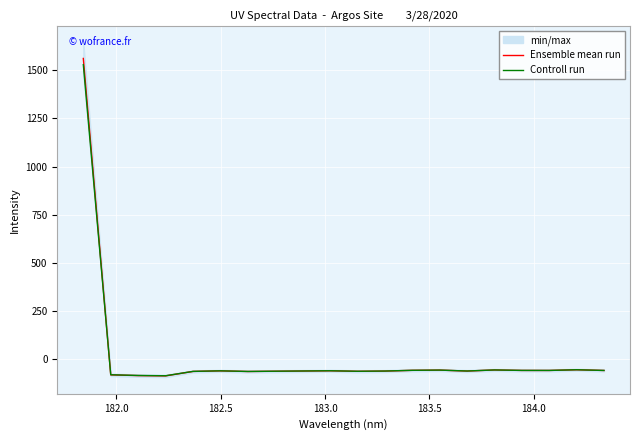

What is the highest value of the Ensemble mean run series?

1560.7